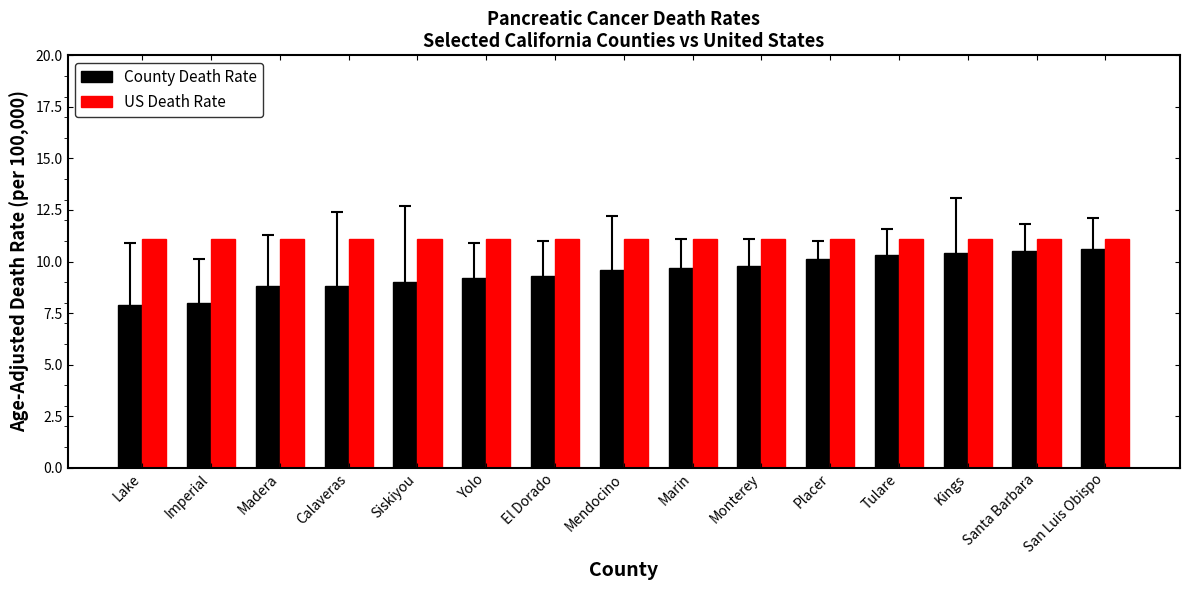

What is the highest value of the US Death Rate series?

11.1